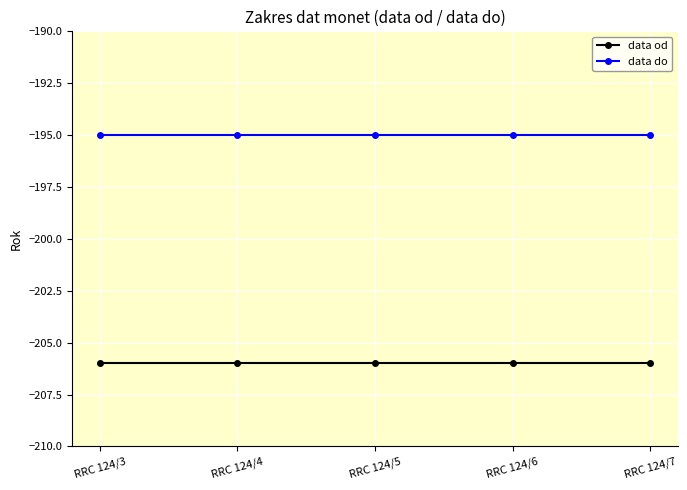

What is the total value across all series at RRC 124/3?

-401